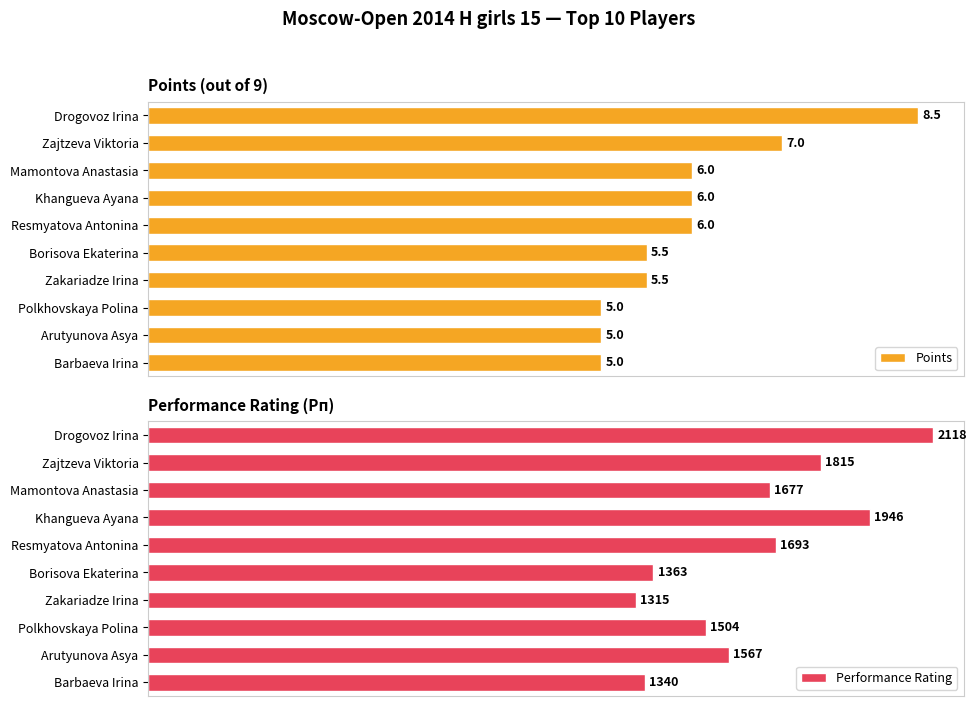

Rank the series by their maximum value, from highest to lowest.

Performance Rating, Points